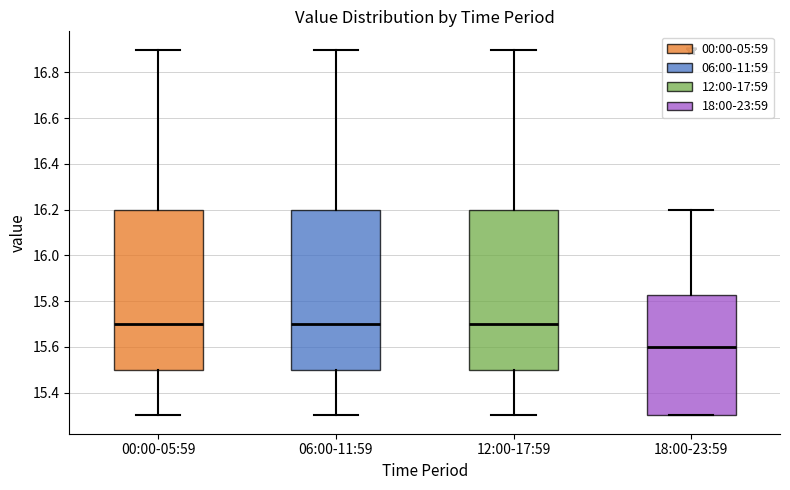

Reading left to right, transcribe this box plot: for each box, give where its median line is, the range the box spans, and where its two whiskers end, as read against the y-axis. The values are not printed on the chart, so give them approximately, as read against the axis.

00:00-05:59: median 15.70, box 15.50 to 16.20, whiskers 15.30 to 16.90
06:00-11:59: median 15.70, box 15.50 to 16.20, whiskers 15.30 to 16.90
12:00-17:59: median 15.70, box 15.50 to 16.20, whiskers 15.30 to 16.90
18:00-23:59: median 15.60, box 15.30 to 15.82, whiskers 15.30 to 16.20